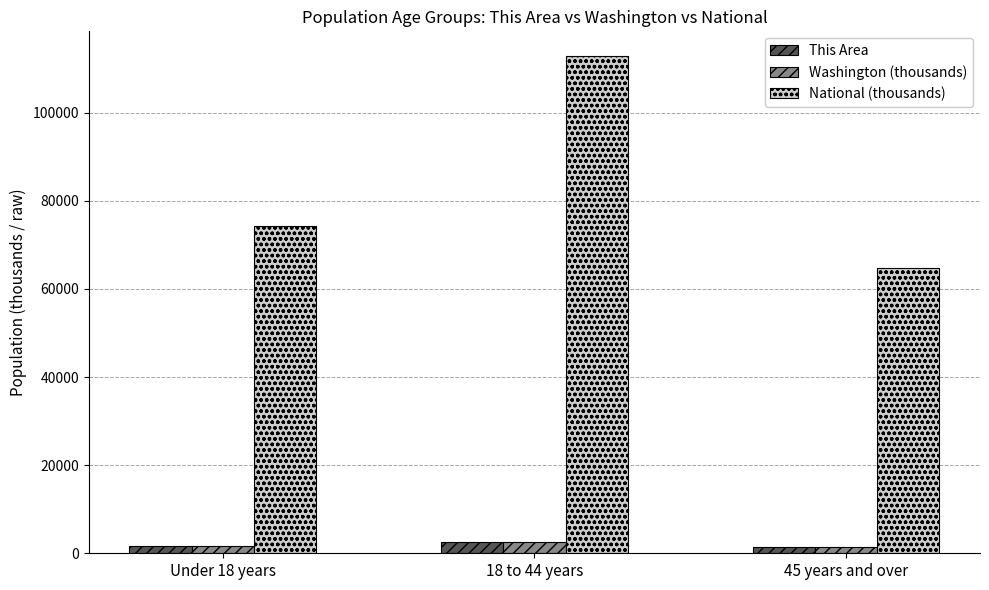

True or false: National (thousands) has a value of 64671.5 at 45 years and over.

True